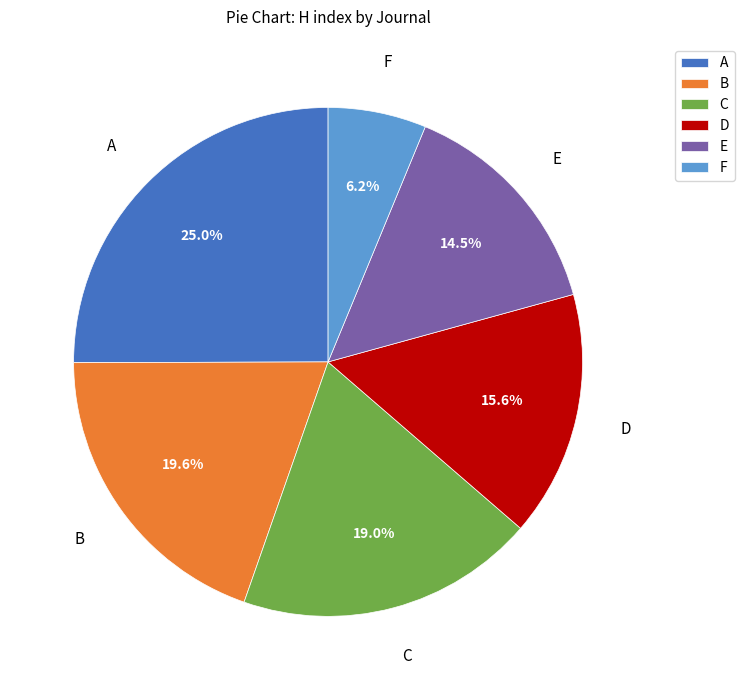

Does any single category account for the majority?

No